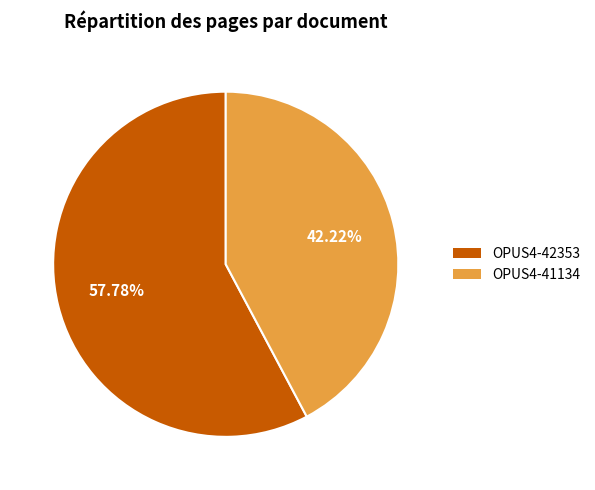

To the nearest percent, what is the average slice percentage?

50%